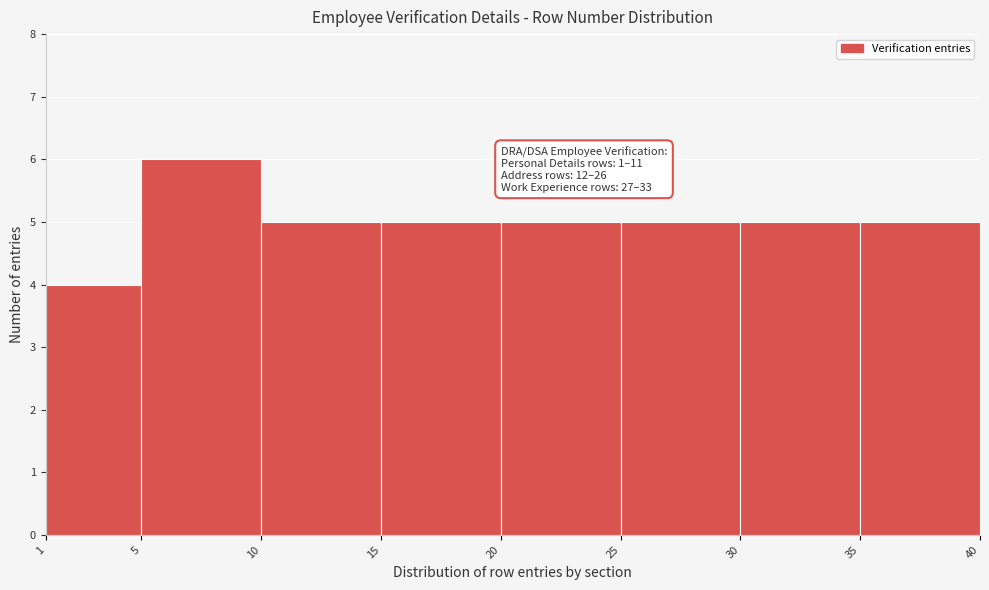

Which range on the x-axis has the tallest bar?

5 to 10